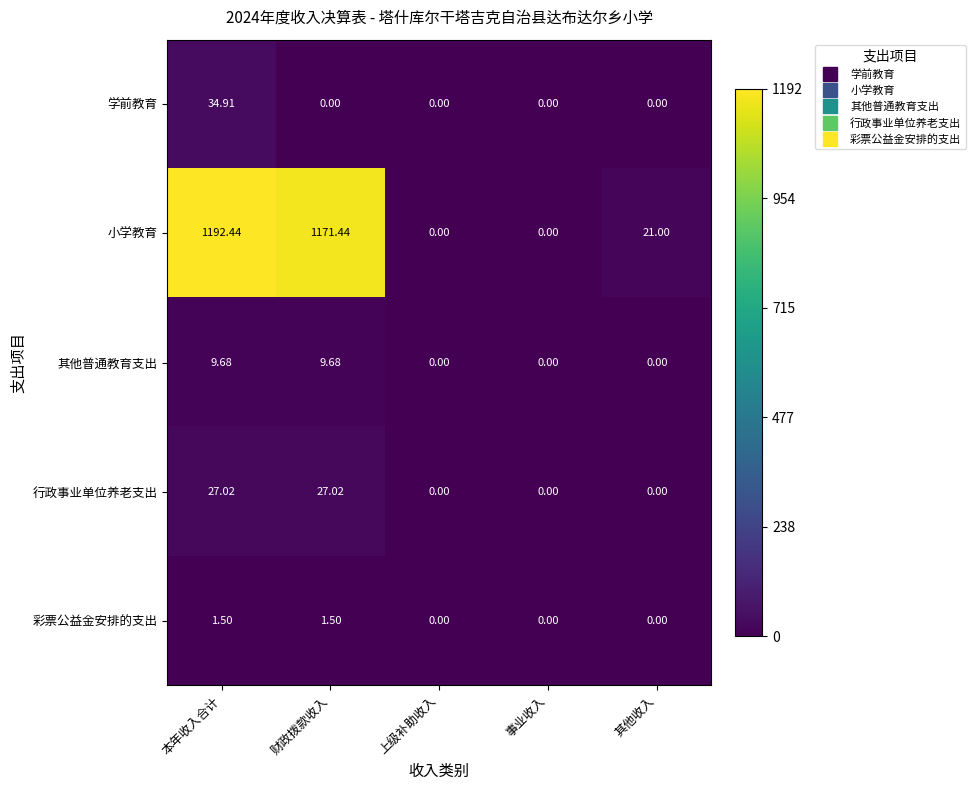

Which category has the highest value across all series?

本年收入合计